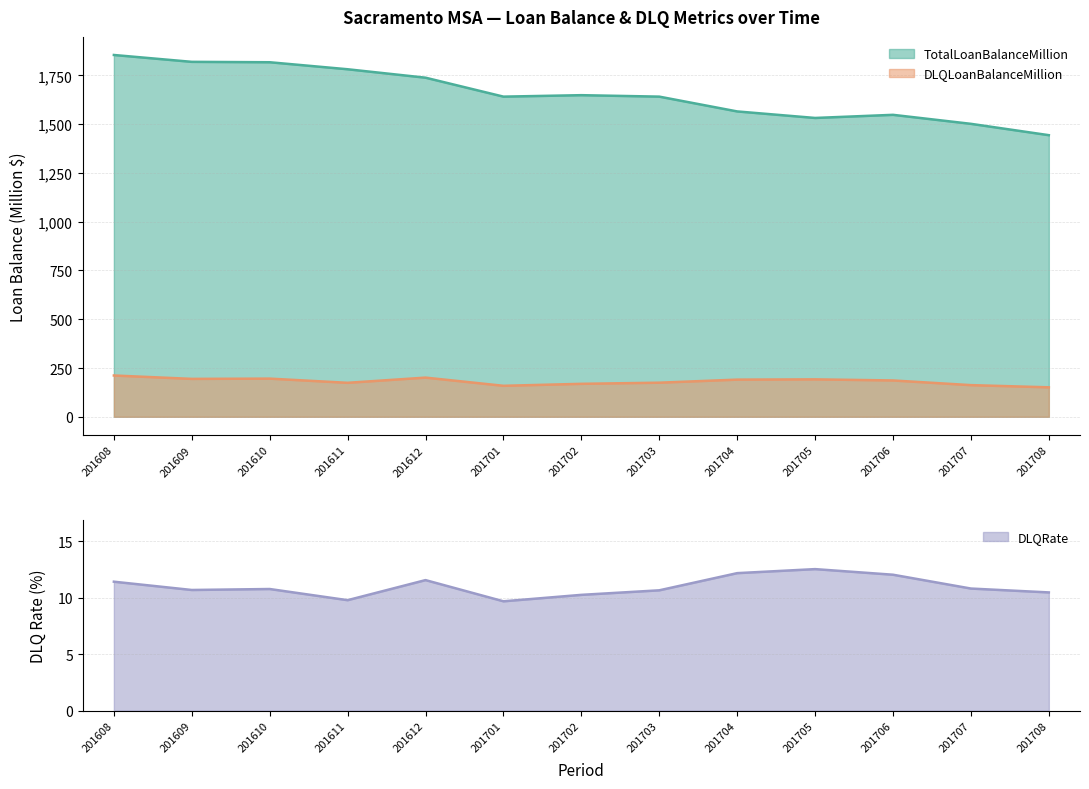

True or false: TotalLoanBalanceMillion and DLQLoanBalanceMillion intersect in this chart.

False